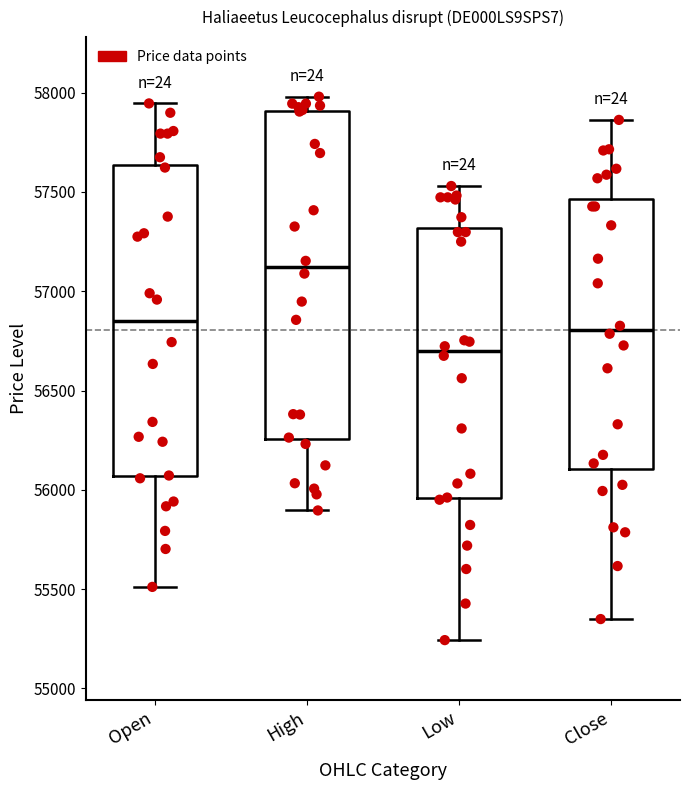

Where does the upper whisker of the box for Open end on the y-axis? The values are not printed on the chart, so give them approximately, as read against the axis.

57950